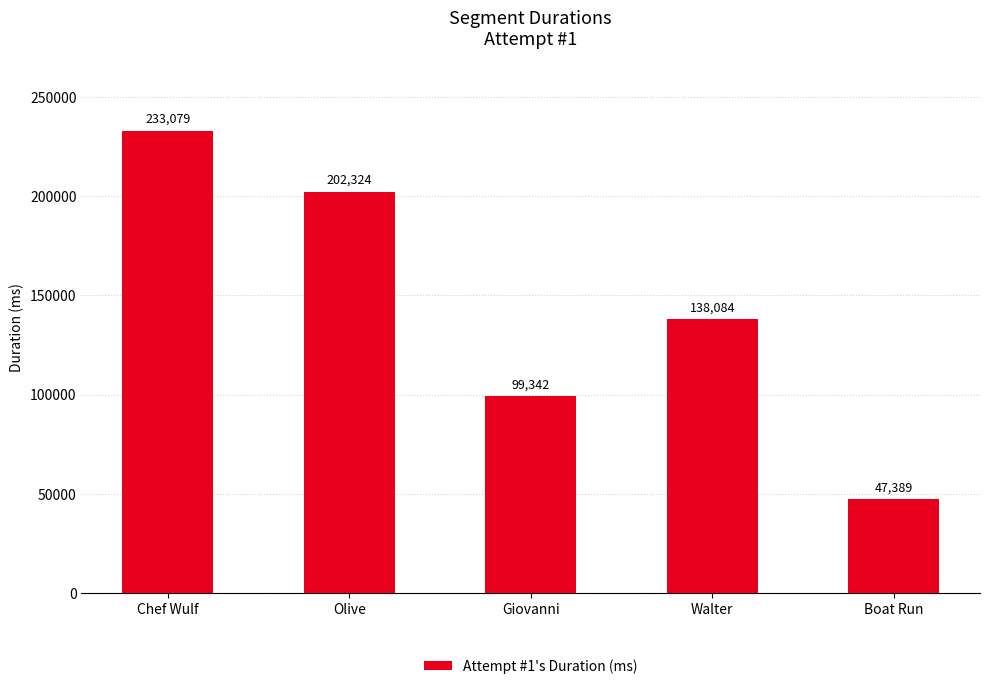

What is the value of the 2nd bar from the left?

202324